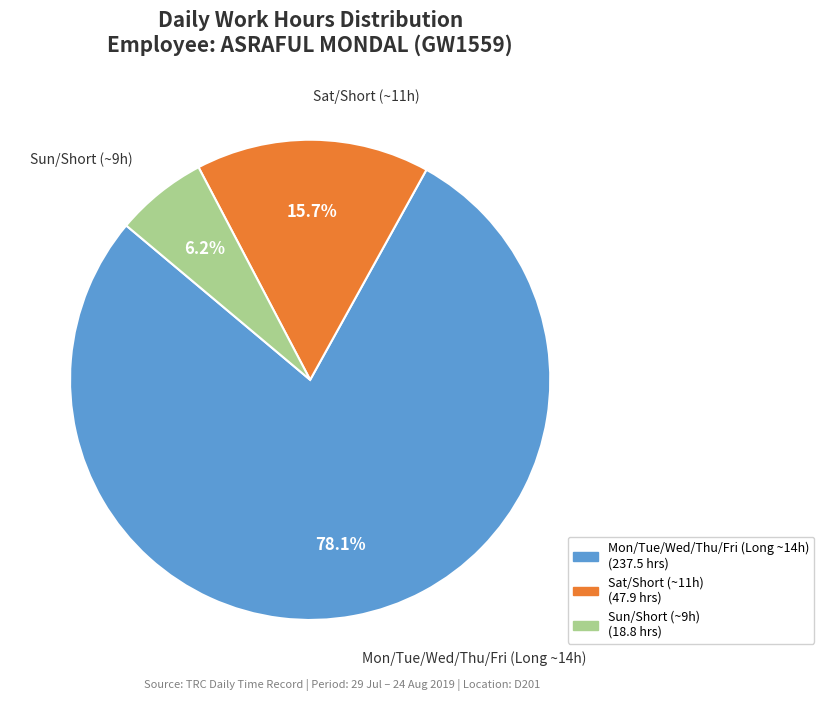

Which category accounts for the majority?

Mon/Tue/Wed/Thu/Fri (Long ~14h)